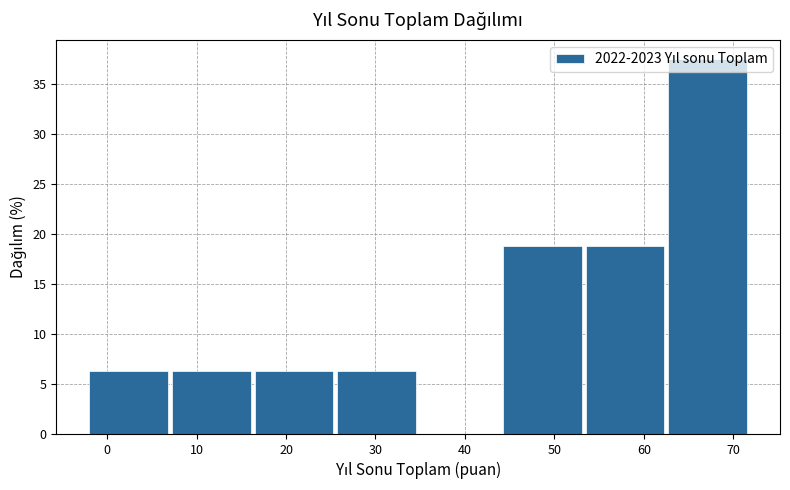

Over which range of the x-axis is the bar tallest?

63 to 72